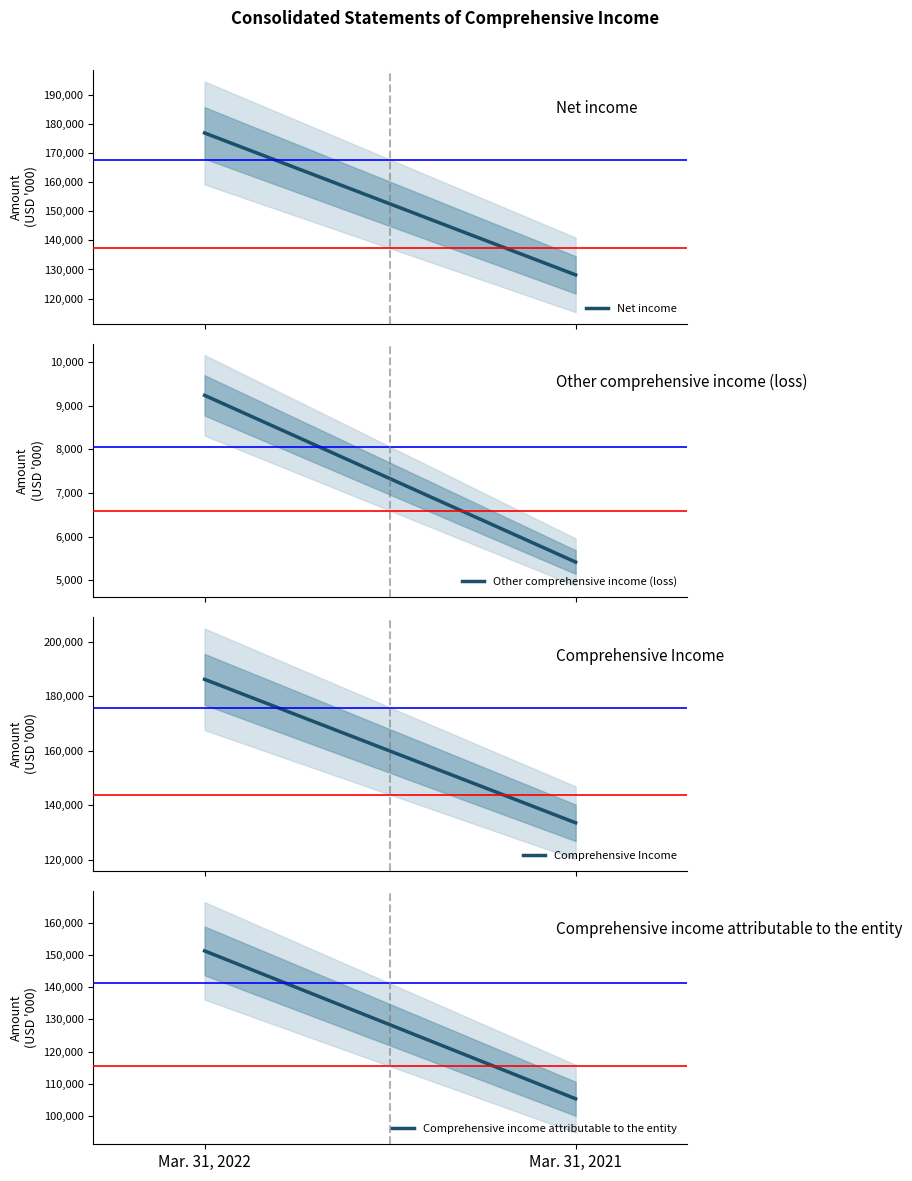

Which series has the widest spread of values?

Comprehensive Income